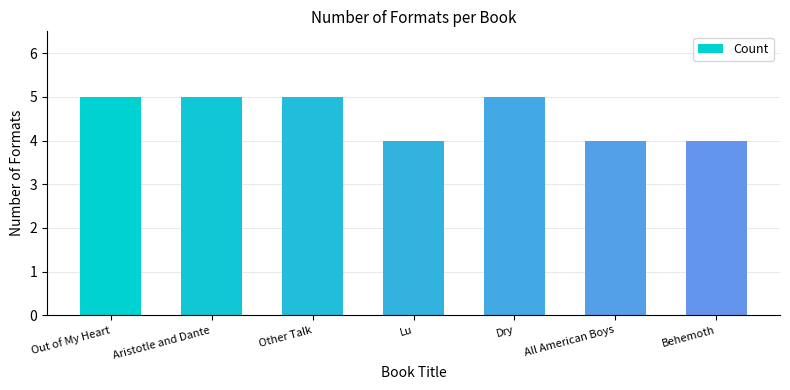

Reading right to left, transcribe all the data shown in this chart.

4	4	5	4	5	5	5